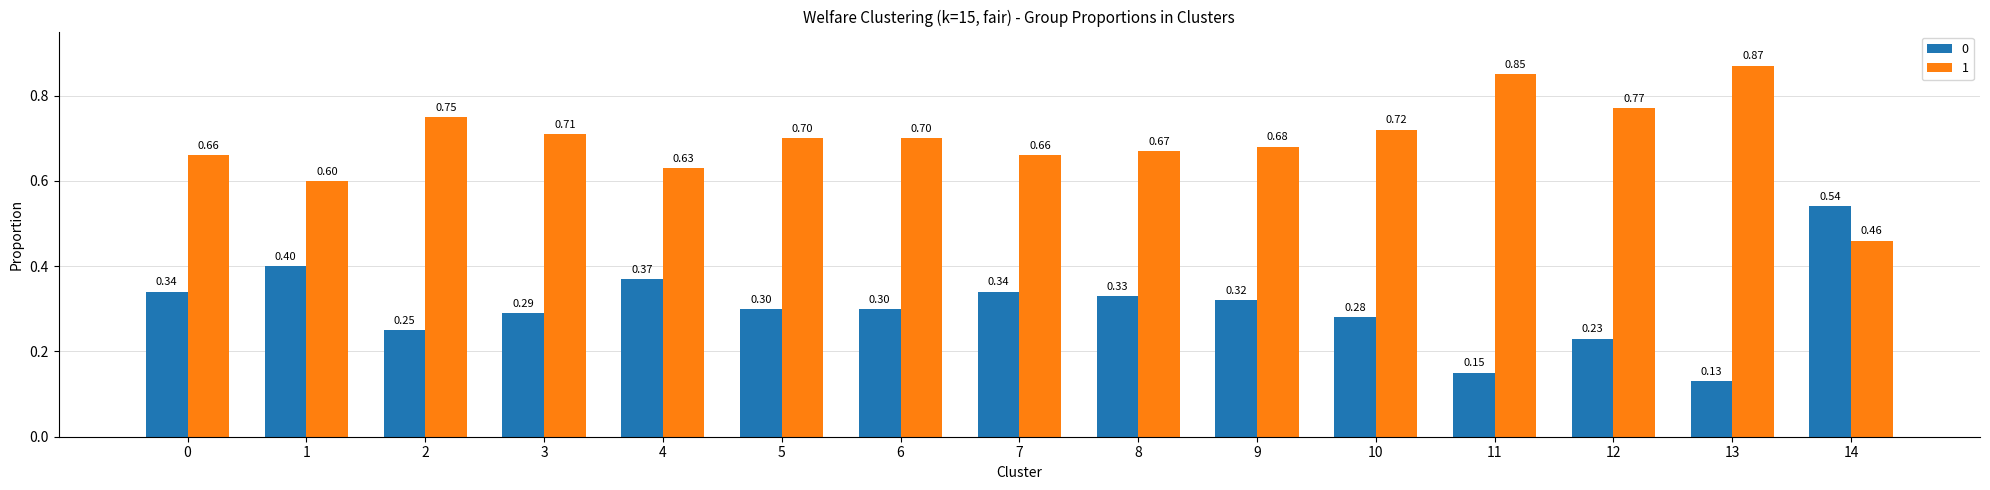

What is the value of the 1 bar at the 7th from the left?

0.7